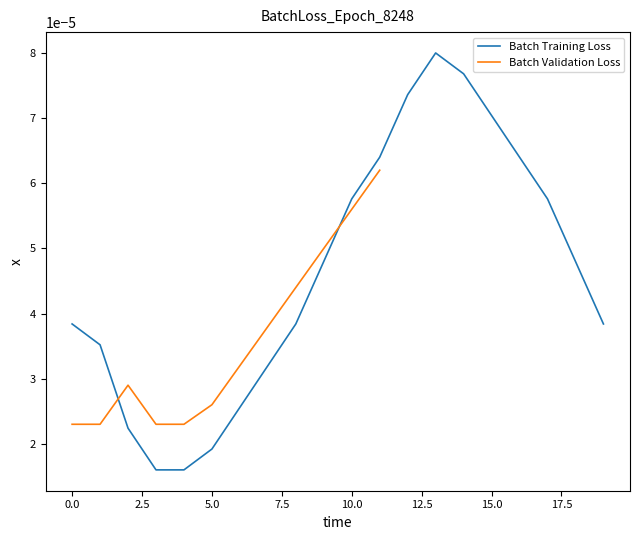

Where is the first local maximum?

13